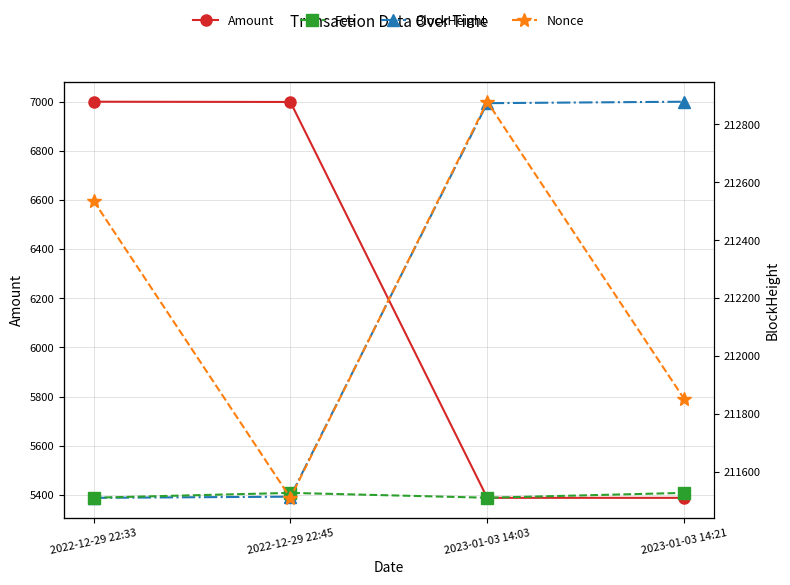

What is the difference between the maximum and second lowest values in the Nonce series?

3.0